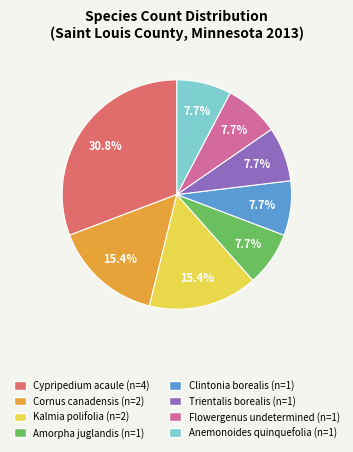

How many segments does this pie chart have?

8